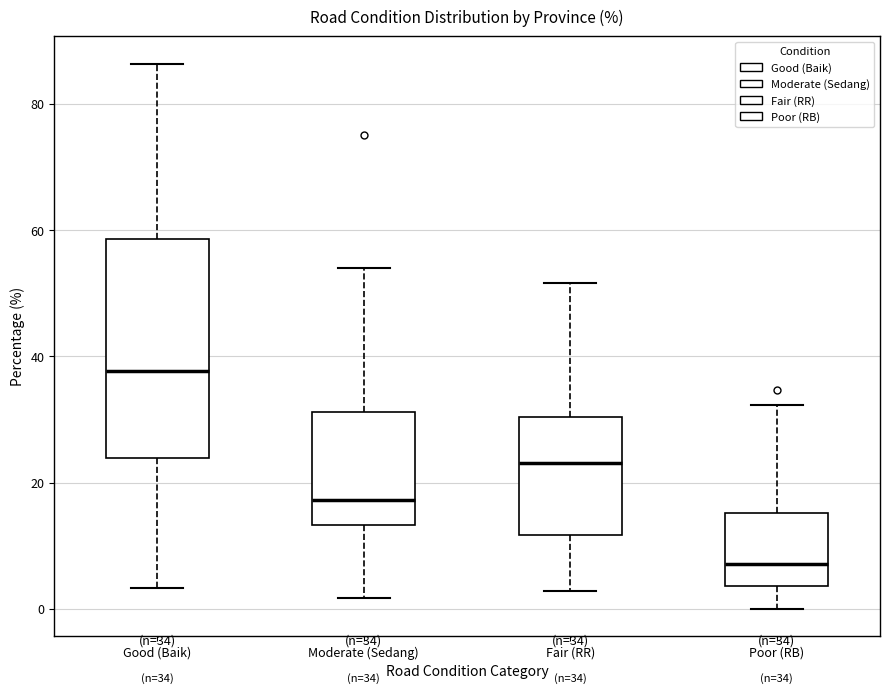

Which box's median line is the highest?

Good (Baik)